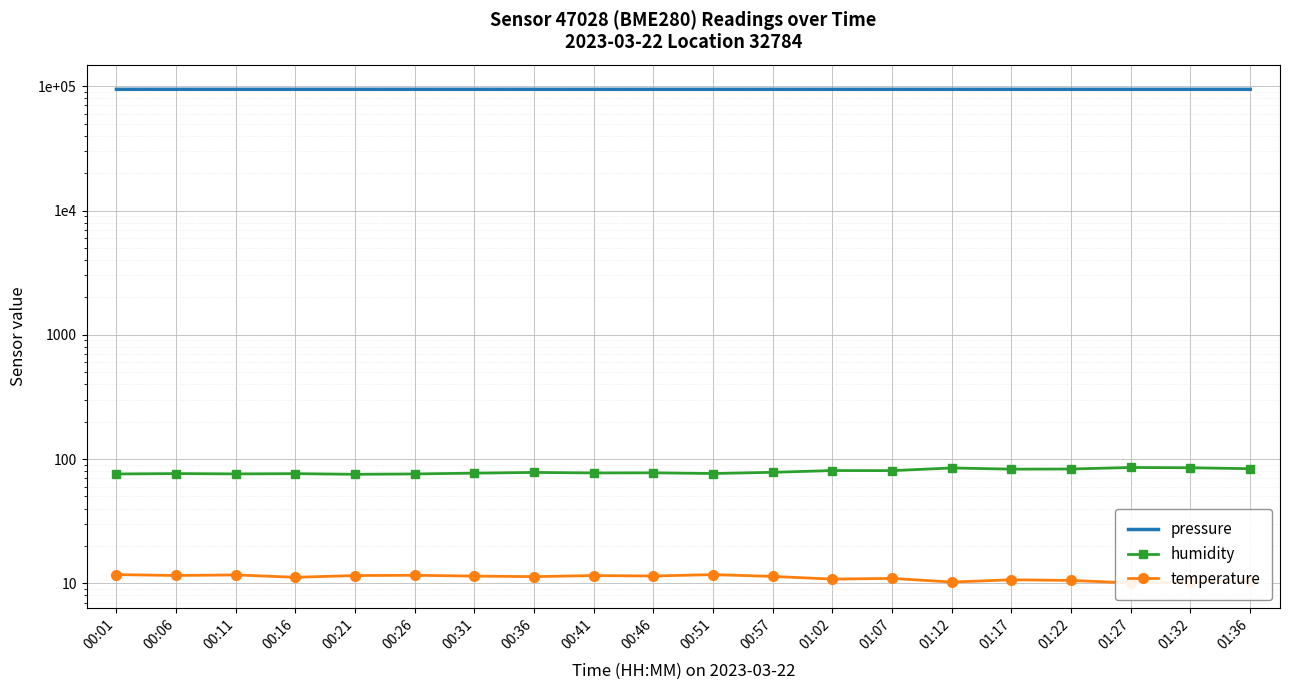

Is the value of temperature at 01:07 greater than the value of pressure at 01:02?

No